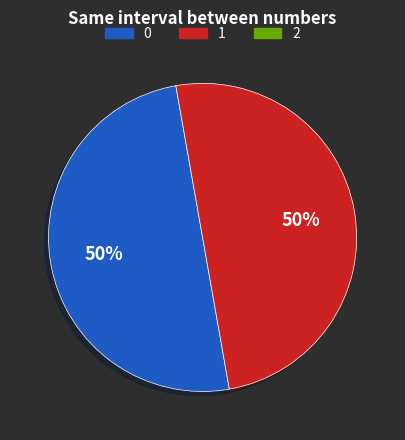

To the nearest percent, what is the average slice percentage?

50%